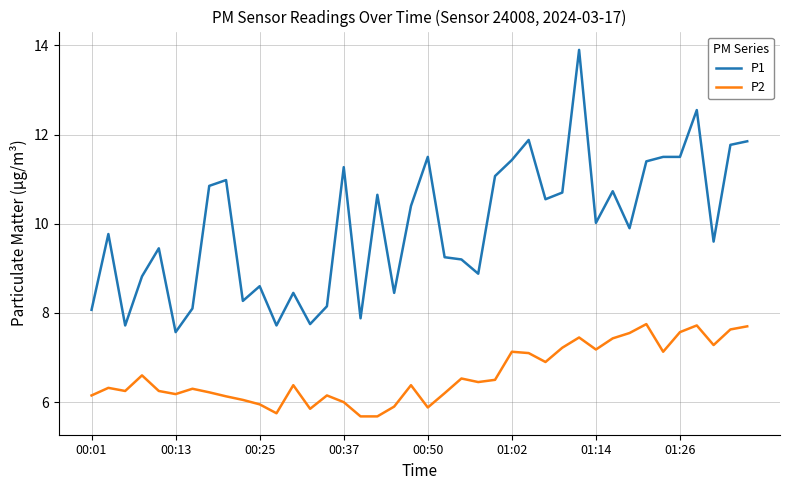

Which series has the largest range (max minus min)?

P1